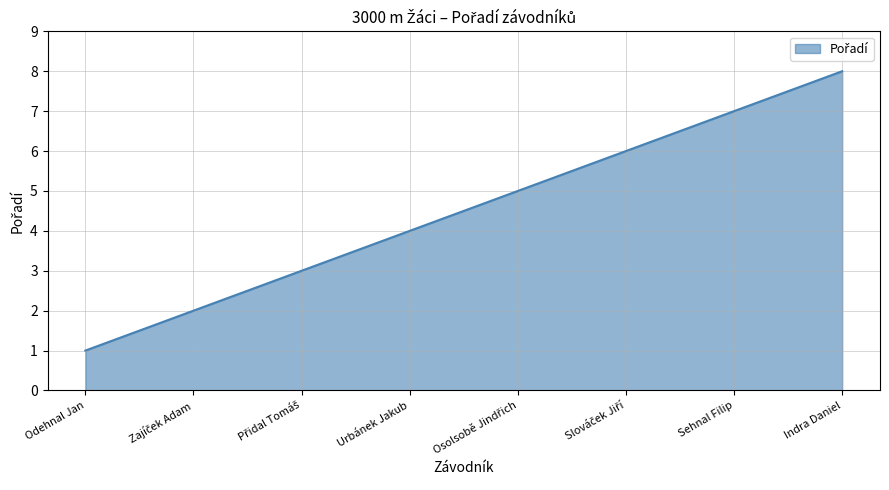

What is the maximum value shown in the chart?

8